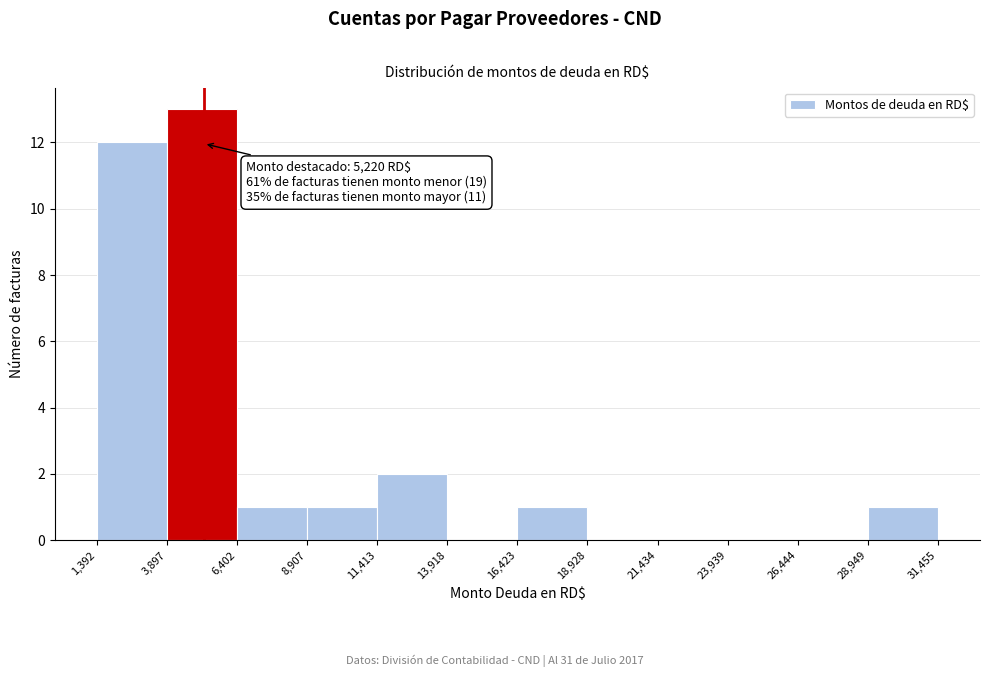

Over which range of the x-axis is the bar tallest?

3,897 to 6,402